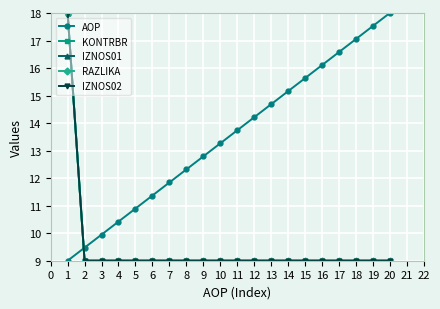

What is the difference between the maximum and minimum values in the RAZLIKA series?

9.0